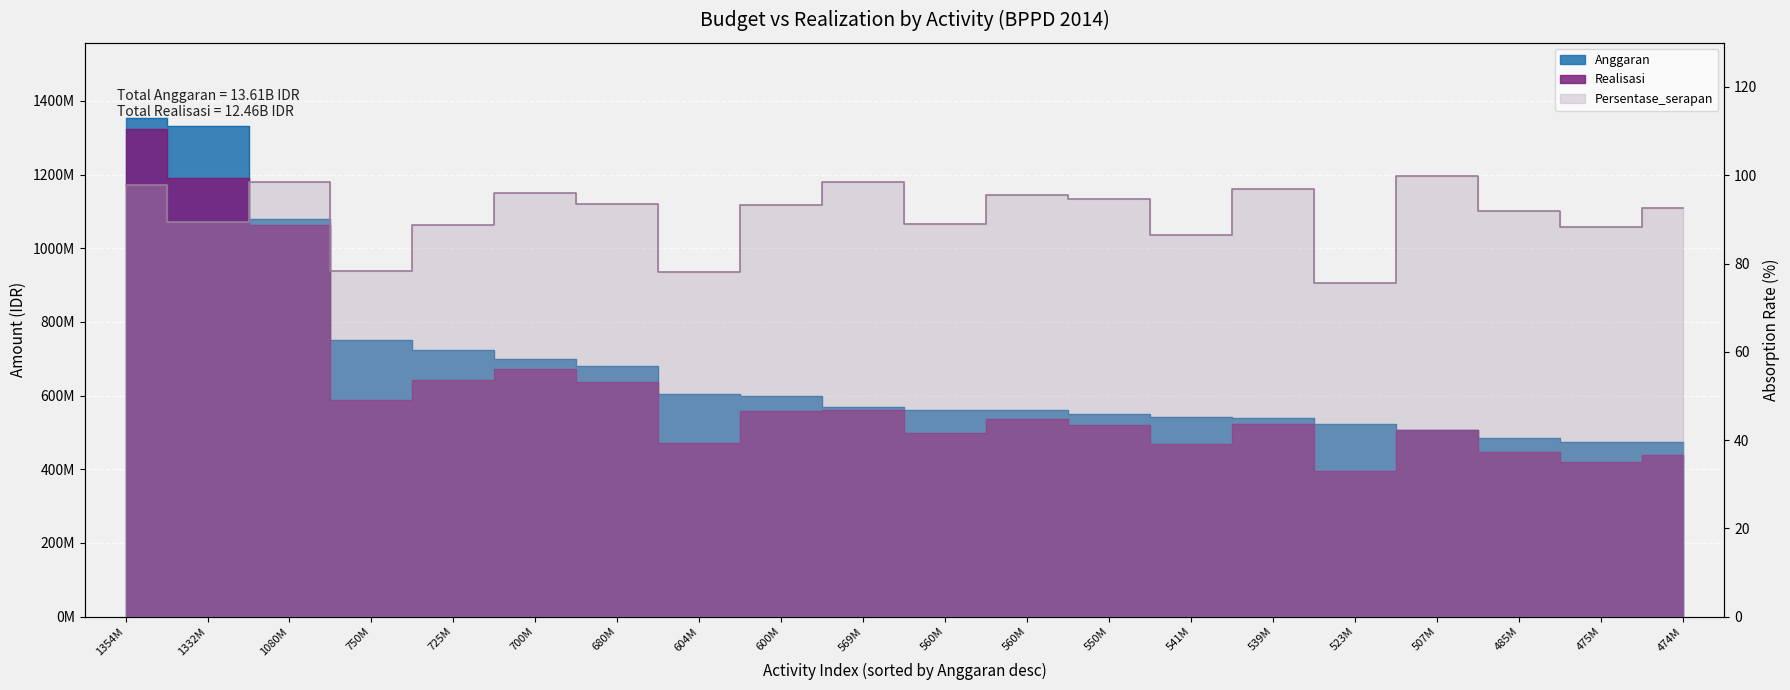

What is the maximum value shown in the chart?

1354460000.0